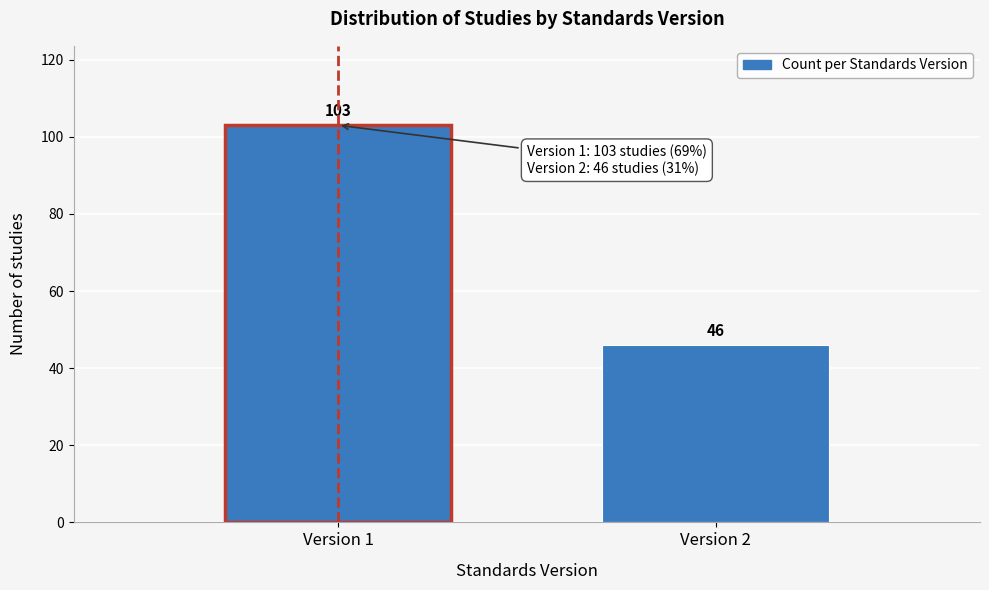

Reading left to right, list all the values displayed in this chart.

Version 1=103	Version 2=46